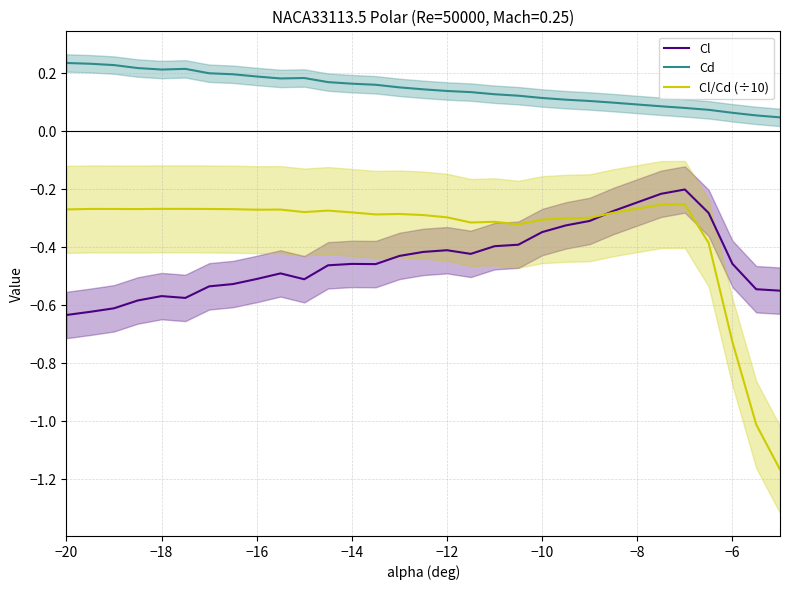

Reading left to right, list all the values displayed in this chart.

Cl: -0.6	-0.6	-0.6	-0.6	-0.6	-0.6	-0.5	-0.5	-0.5	-0.5	-0.5	-0.5	-0.5	-0.5	-0.4	-0.4	-0.4	-0.4	-0.4	-0.4	-0.3	-0.3	-0.3	-0.3	-0.2	-0.2	-0.3	-0.5	-0.5	-0.6
Cd: 0.2	0.2	0.2	0.2	0.2	0.2	0.2	0.2	0.2	0.2	0.2	0.2	0.2	0.2	0.2	0.1	0.1	0.1	0.1	0.1	0.1	0.1	0.1	0.1	0.1	0.1	0.1	0.1	0.1	0.0
Cl/Cd (÷10): -0.3	-0.3	-0.3	-0.3	-0.3	-0.3	-0.3	-0.3	-0.3	-0.3	-0.3	-0.3	-0.3	-0.3	-0.3	-0.3	-0.3	-0.3	-0.3	-0.3	-0.3	-0.3	-0.3	-0.3	-0.3	-0.3	-0.4	-0.7	-1.0	-1.2